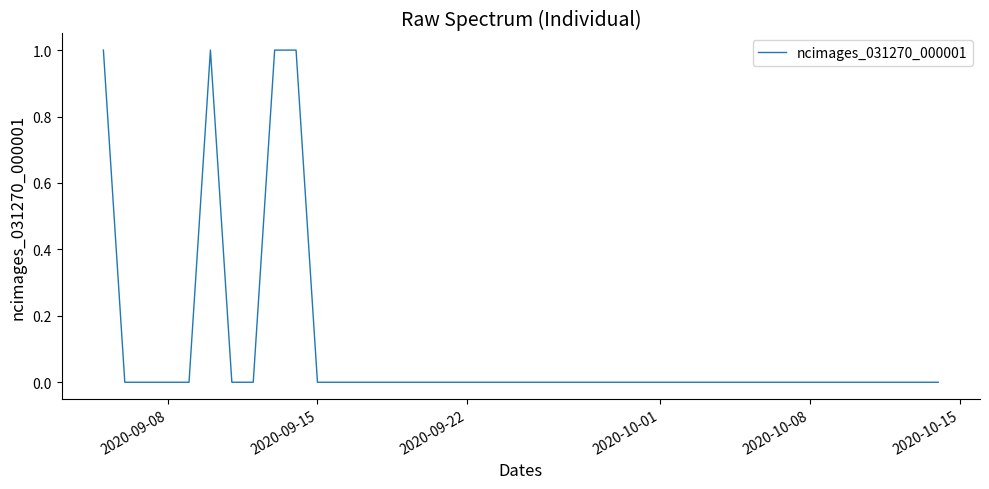

The chart shows a value of 0 at 2020-09-08. True or false?

True